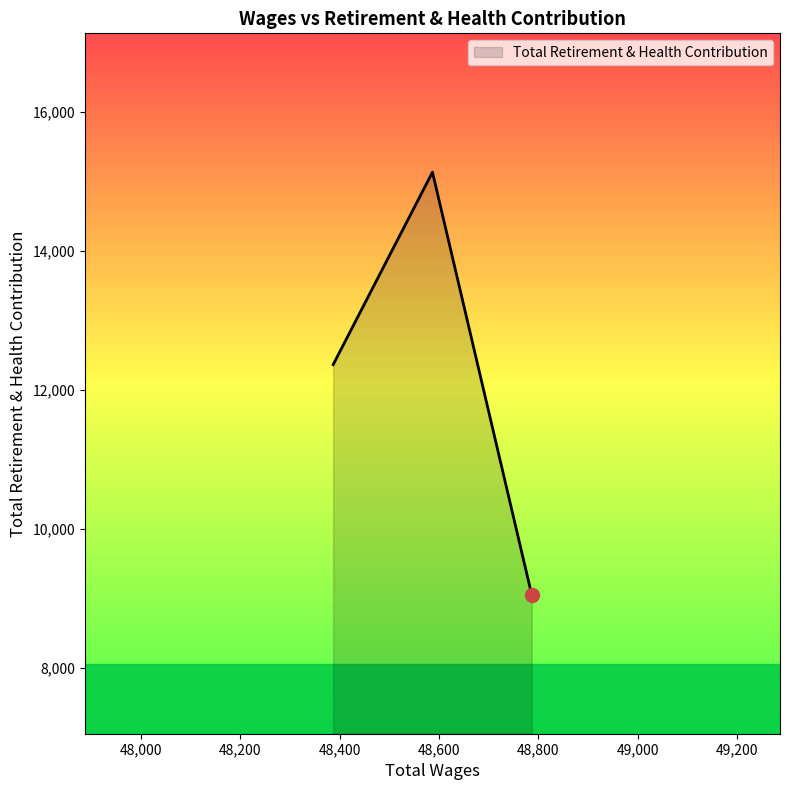

What is the sum of all values?

36548